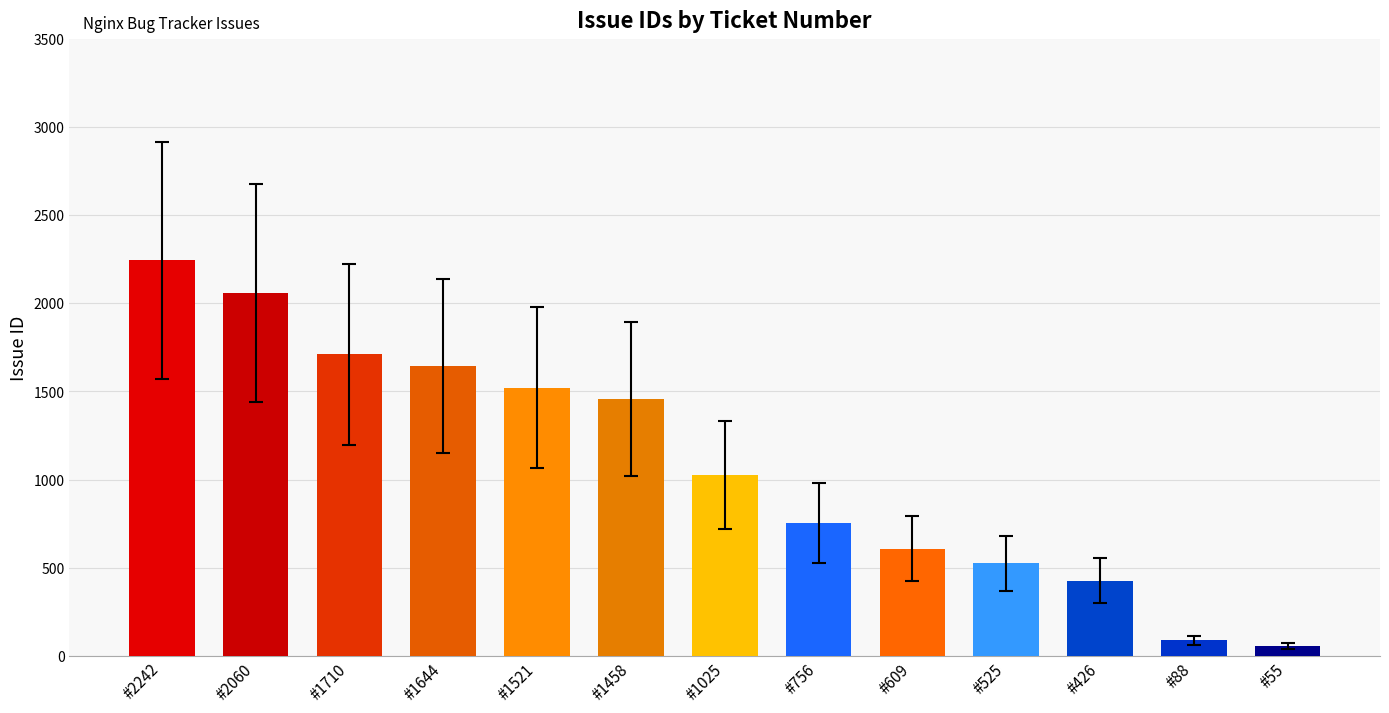

Reading left to right, what are all the values shown in this chart?

2242	2060	1710	1644	1521	1458	1025	756	609	525	426	88	55